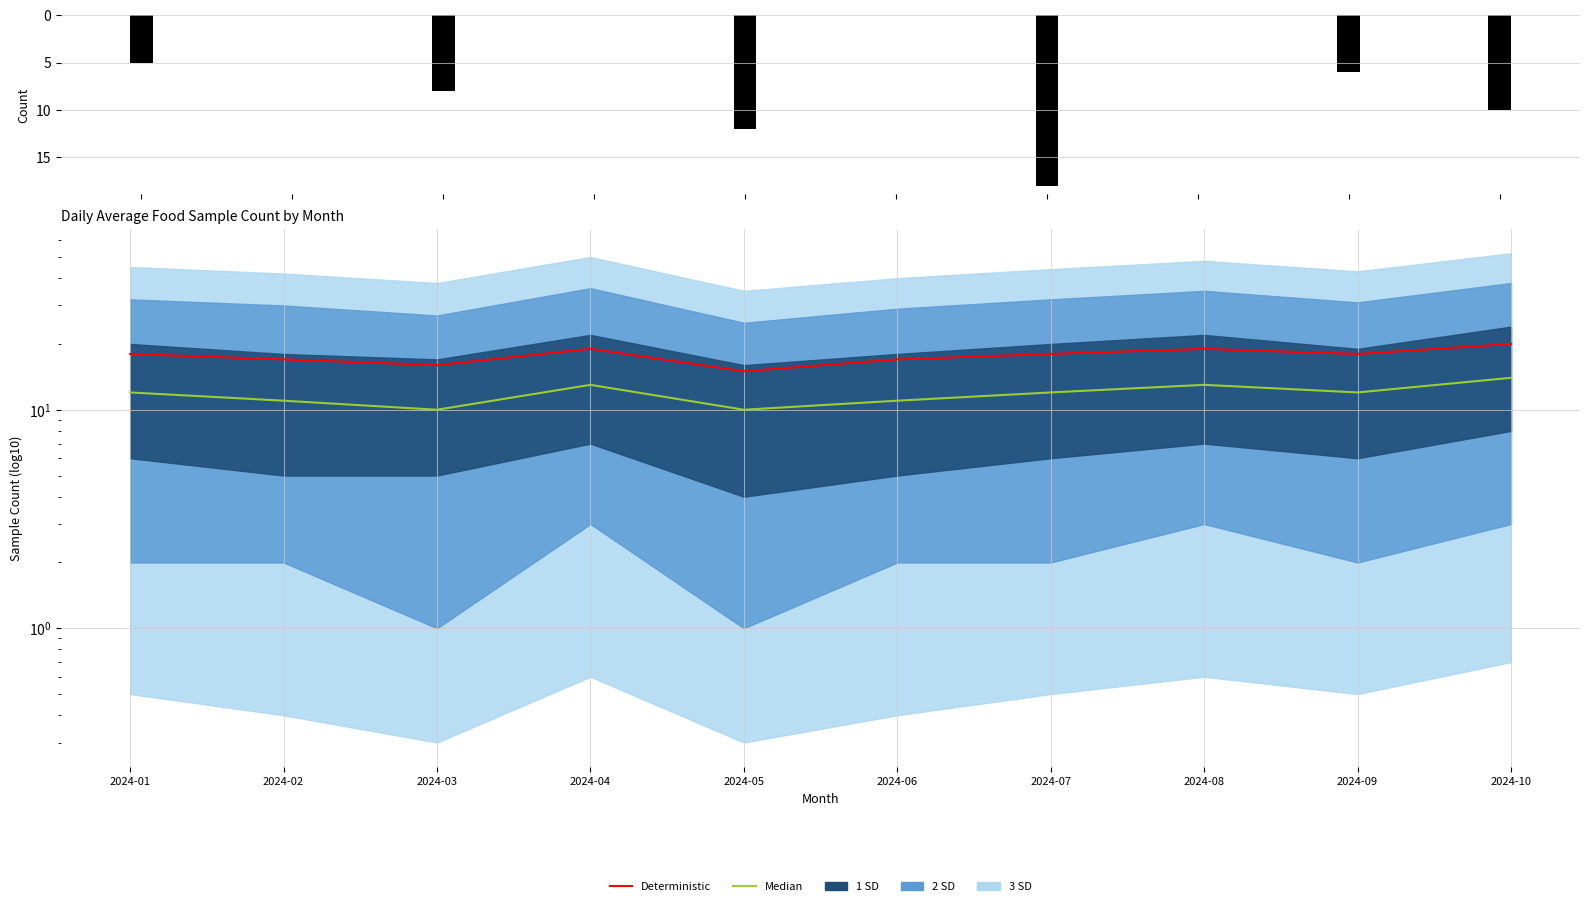

Between 2024-04 and 2024-05, which series saw the biggest shift?

Count